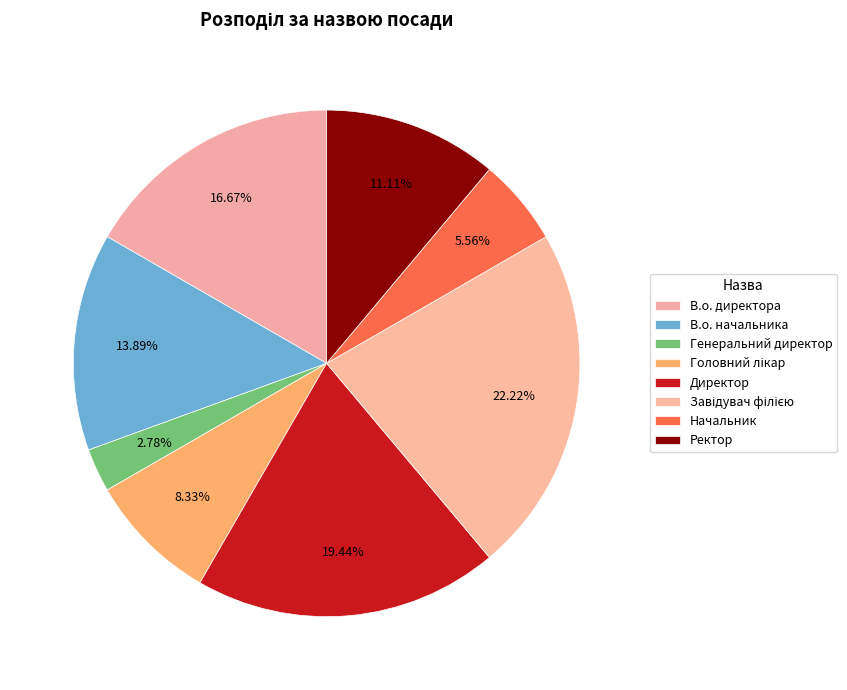

Count the number of slices in the pie.

8